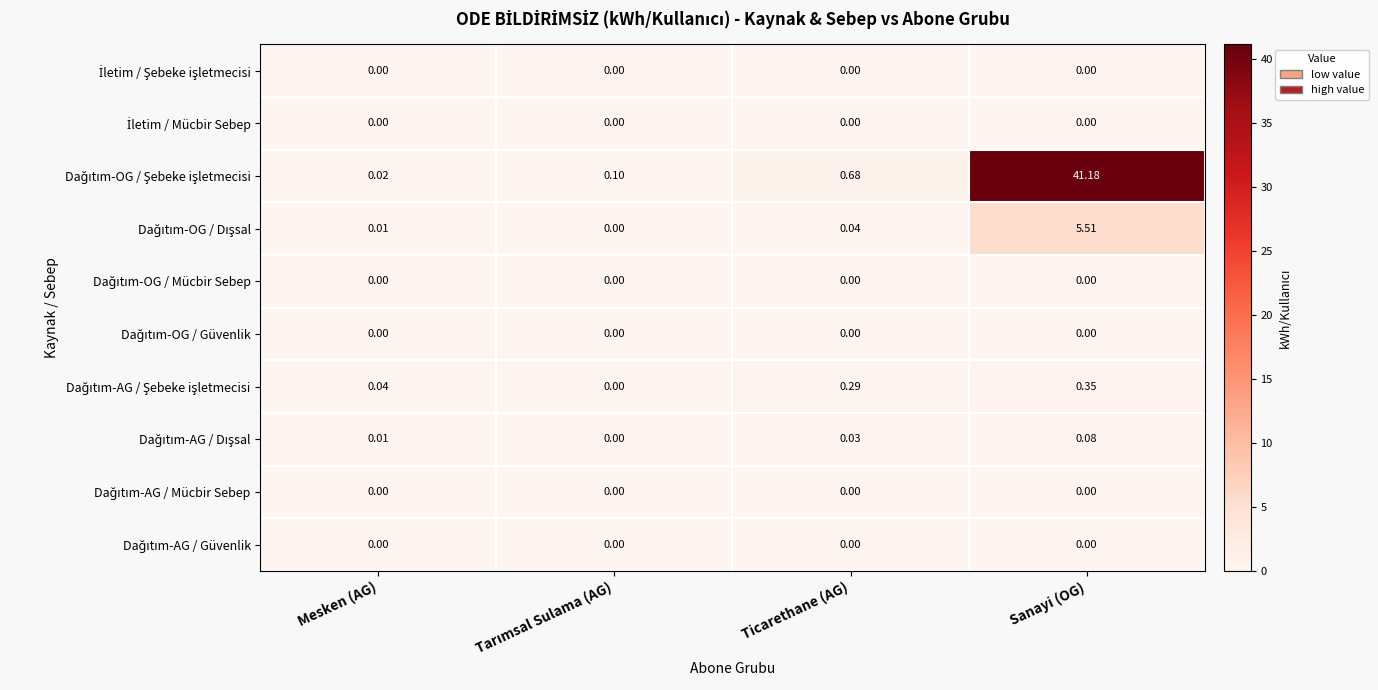

At which category is the sum across all series the highest?

Sanayi (OG)